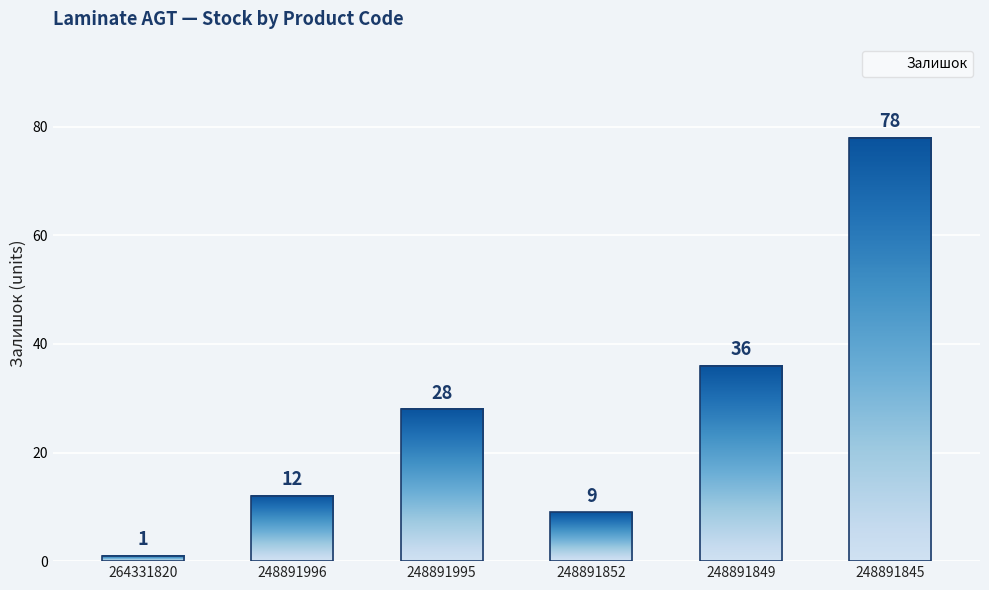

Which category has the lowest value across all series?

264331820